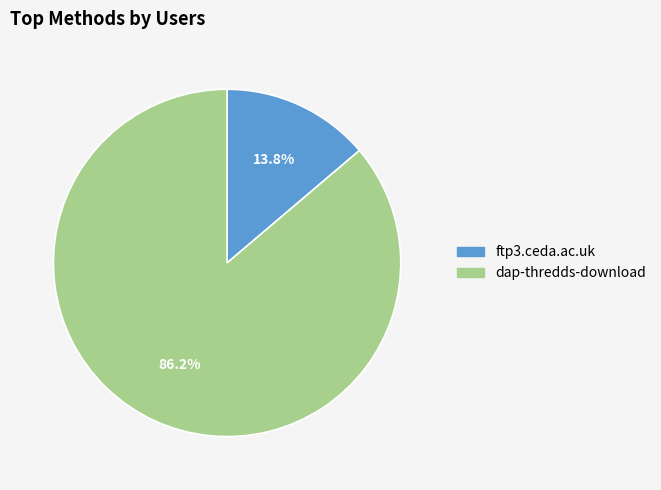

To the nearest percent, what is the combined percentage of dap-thredds-download and ftp3.ceda.ac.uk?

100%